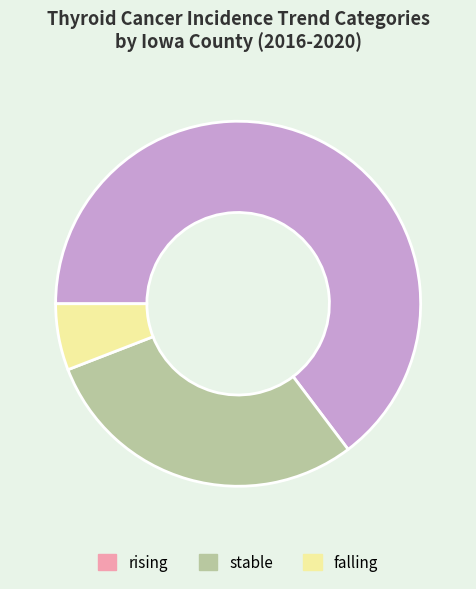

What is the largest slice in the pie chart?

rising